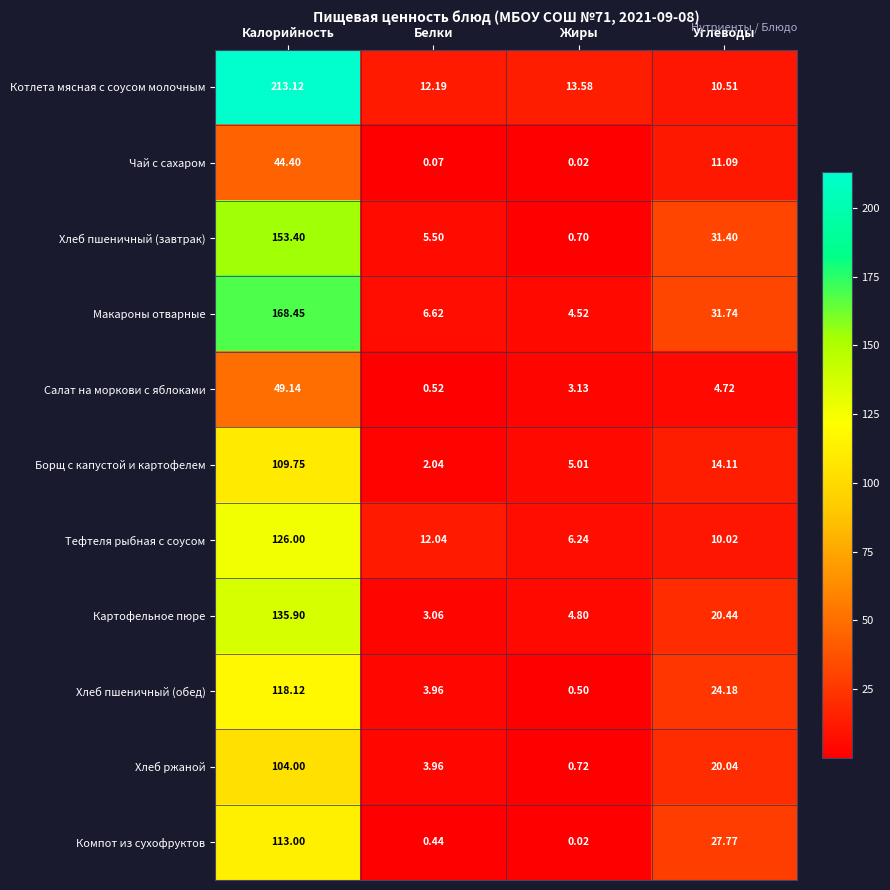

Which series has the widest spread of values?

Котлета мясная с соусом молочным